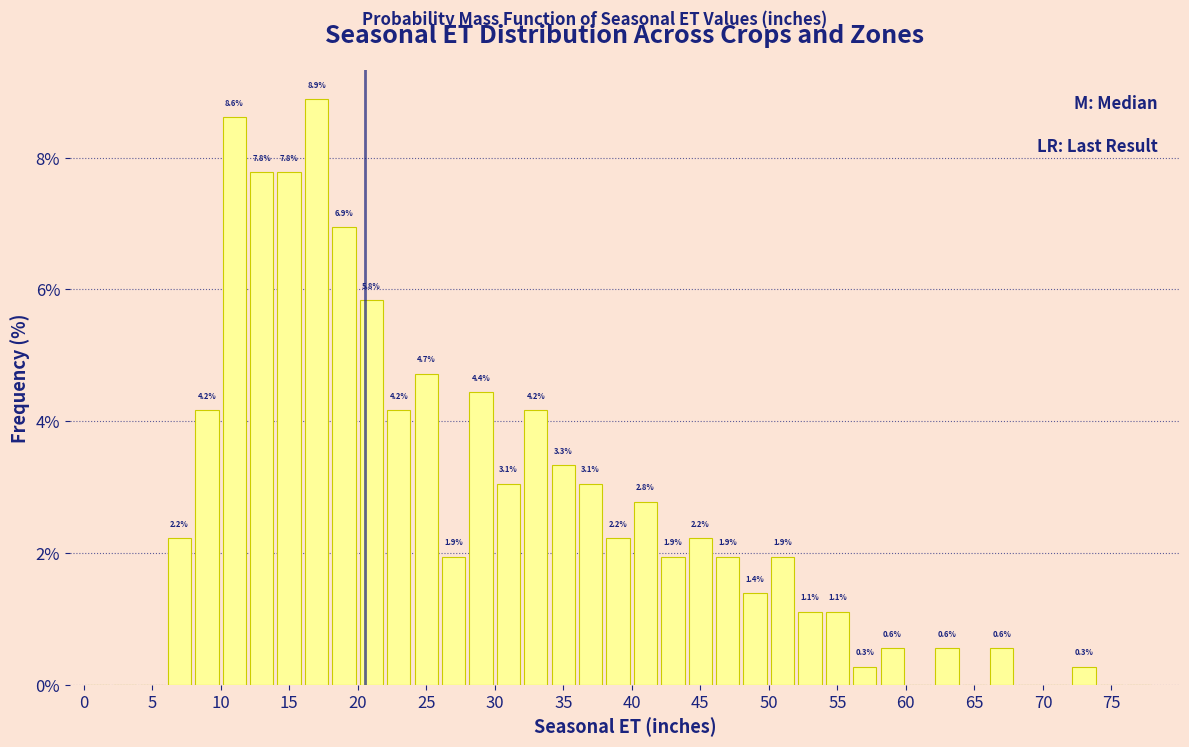

Over which range of the x-axis is the bar tallest?

16 to 18